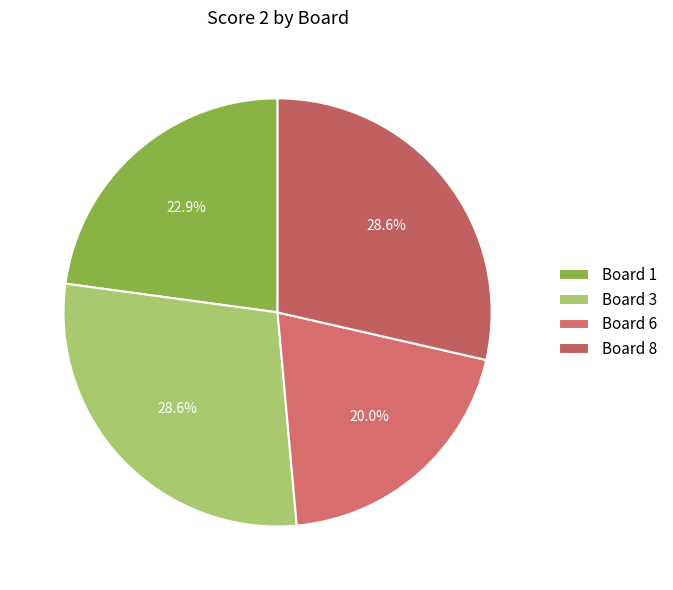

To the nearest percent, what is the average slice percentage?

25%